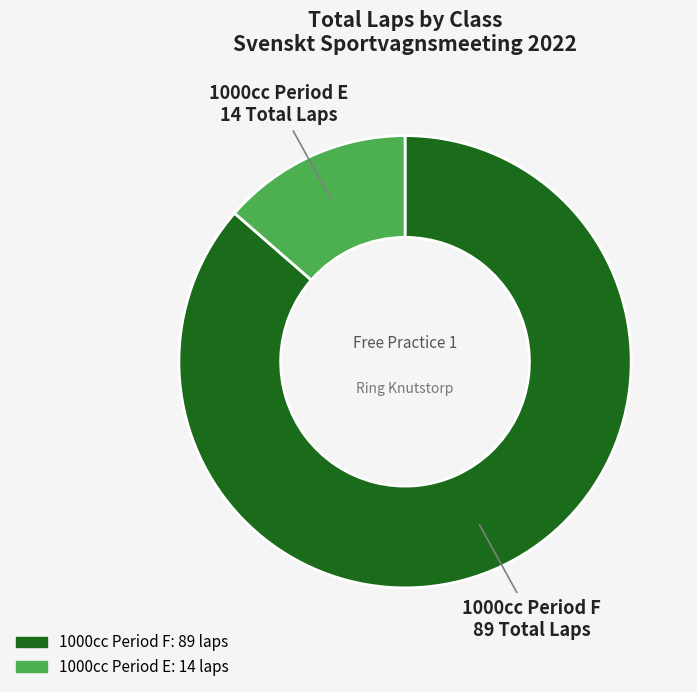

Do 1000cc Period F and 1000cc Period E together represent more than half of the pie?

Yes